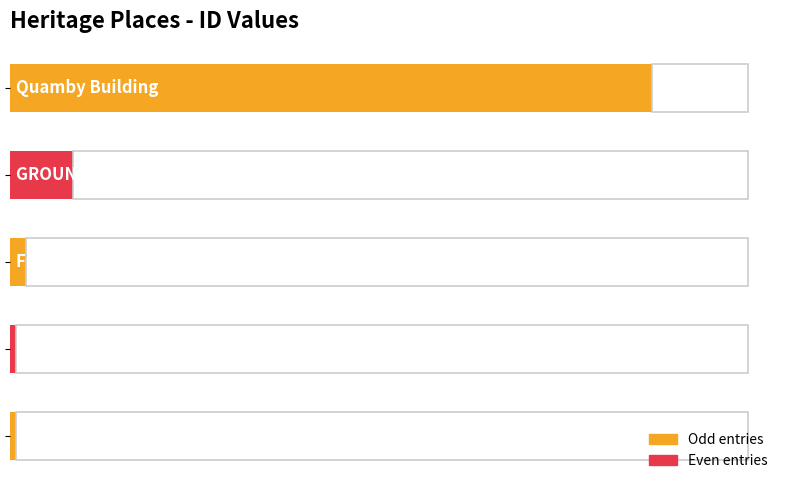

What is the sum of all values?

142941